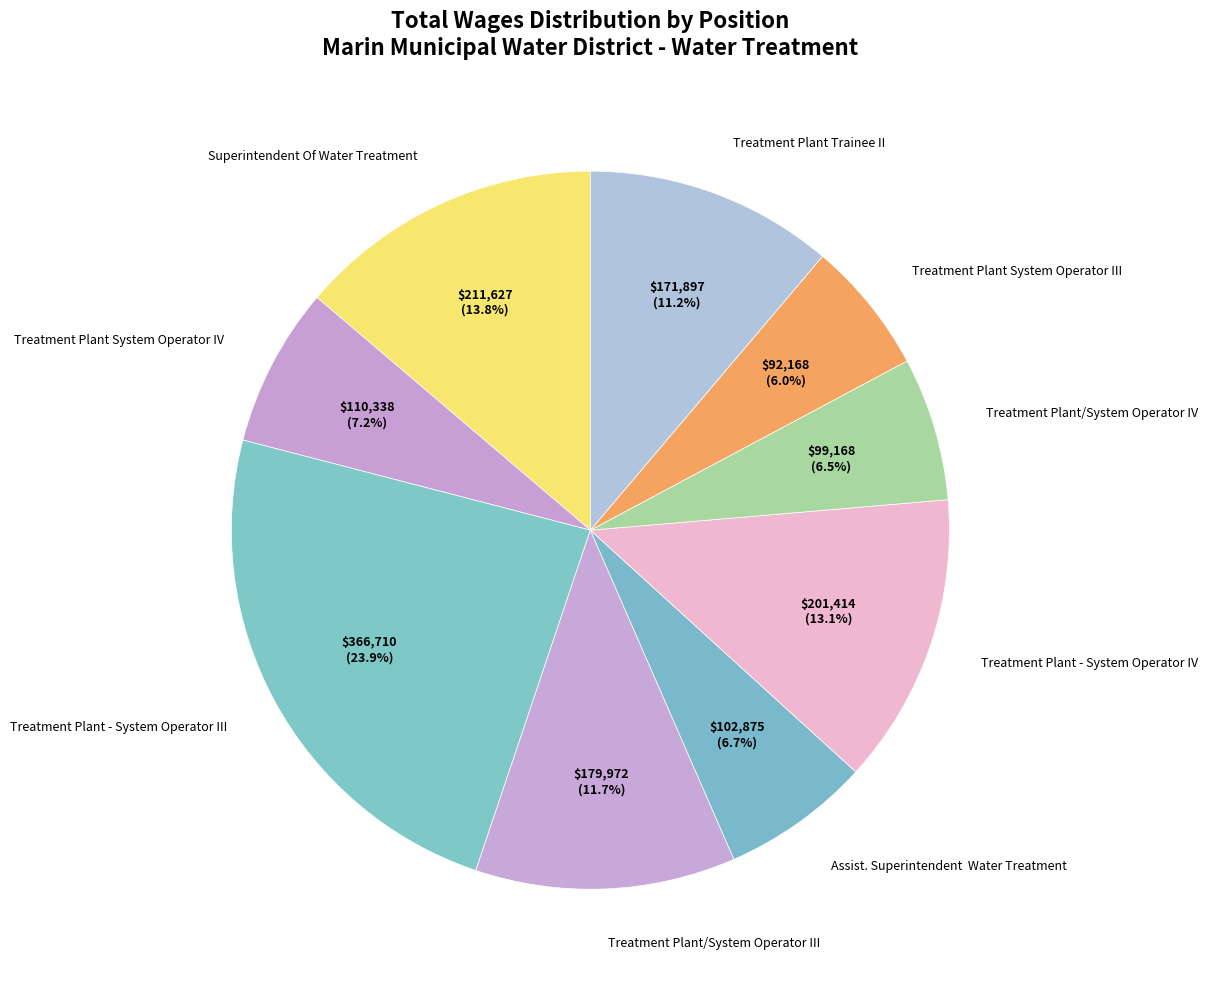

Which category has the smallest portion of the pie?

Treatment Plant System Operator III